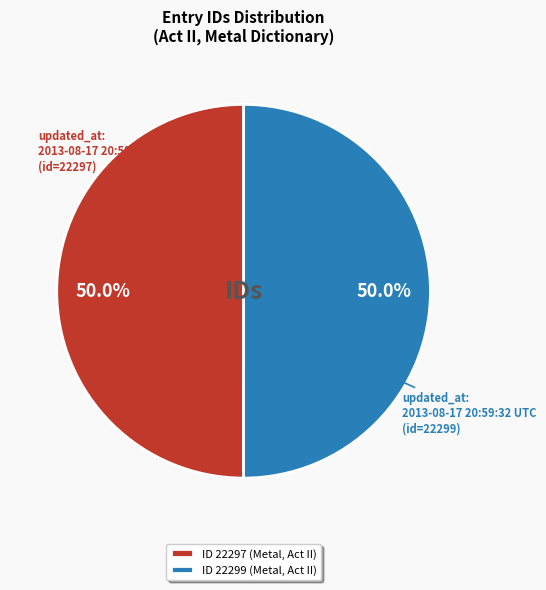

Approximately how many times larger is the value at ID 22297 (Metal, Act II) compared to ID 22299 (Metal, Act II)?

1.0